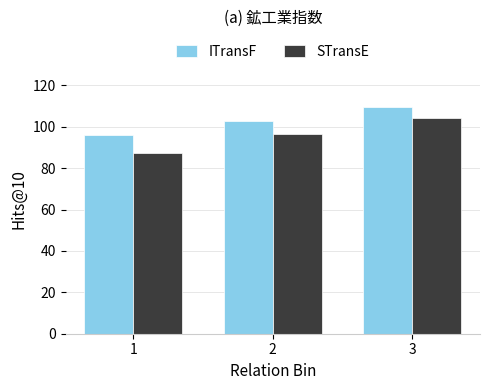

Which series has the widest spread of values?

STransE